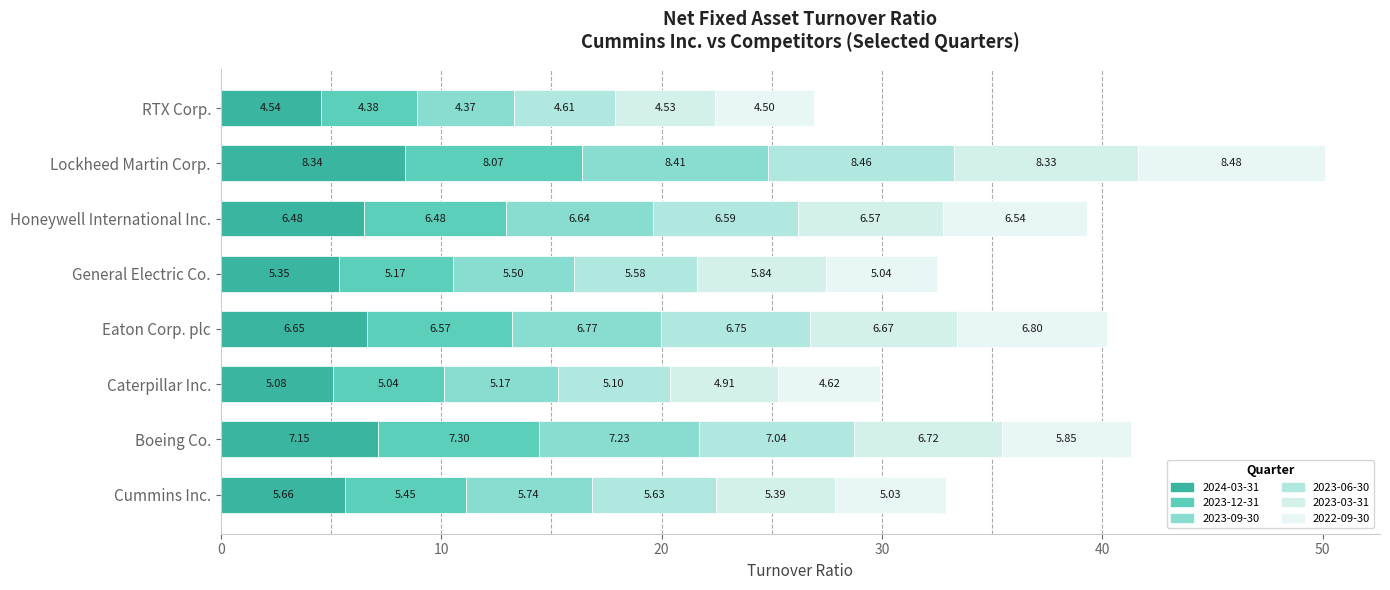

How many categories are shown in the chart?

8